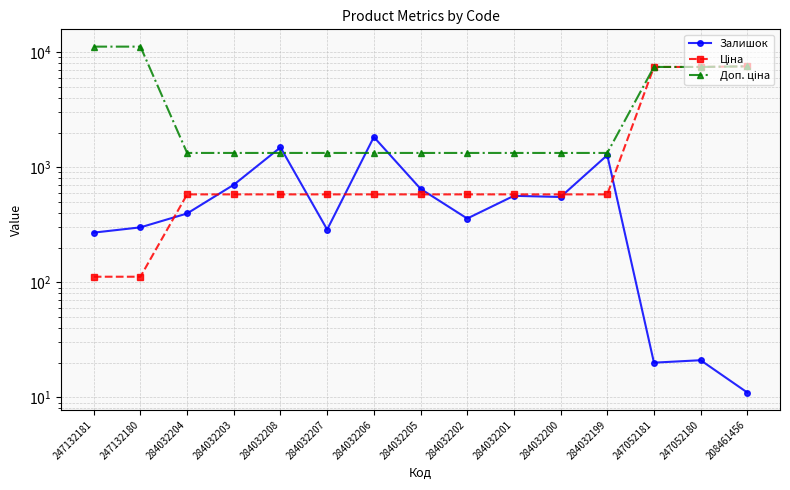

At 284032206, list the series in order from smallest to largest.

Ціна, Доп. ціна, Залишок